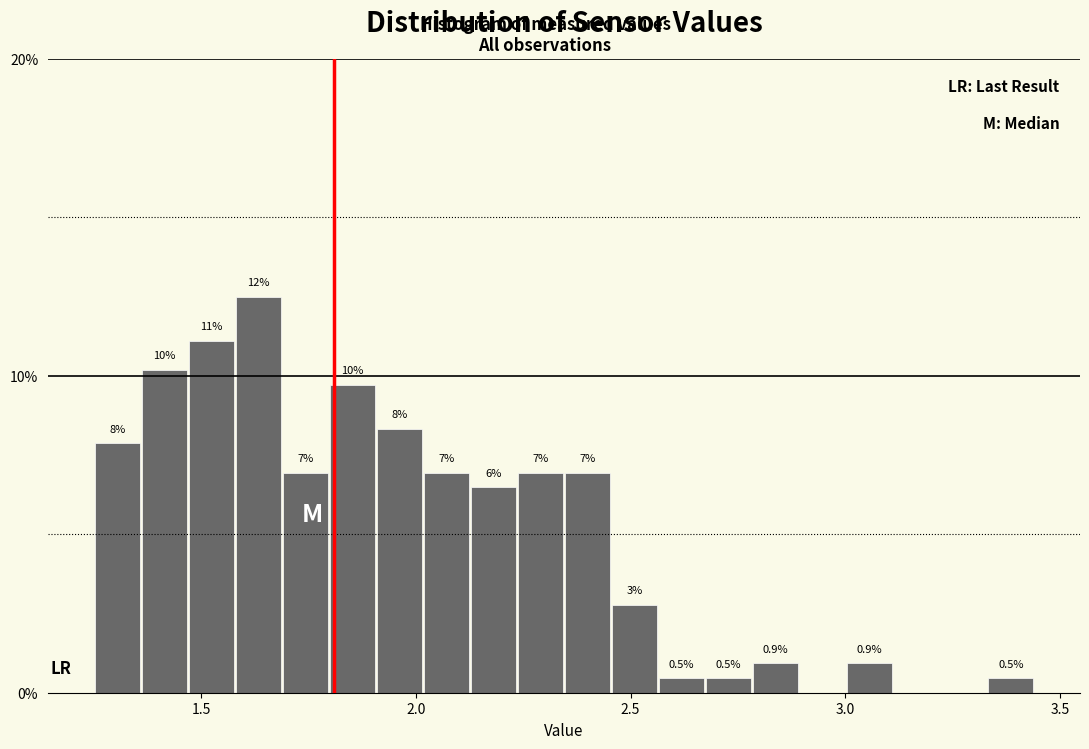

Read against the x-axis, roughly where is the centre of the tallest bar?

1.65